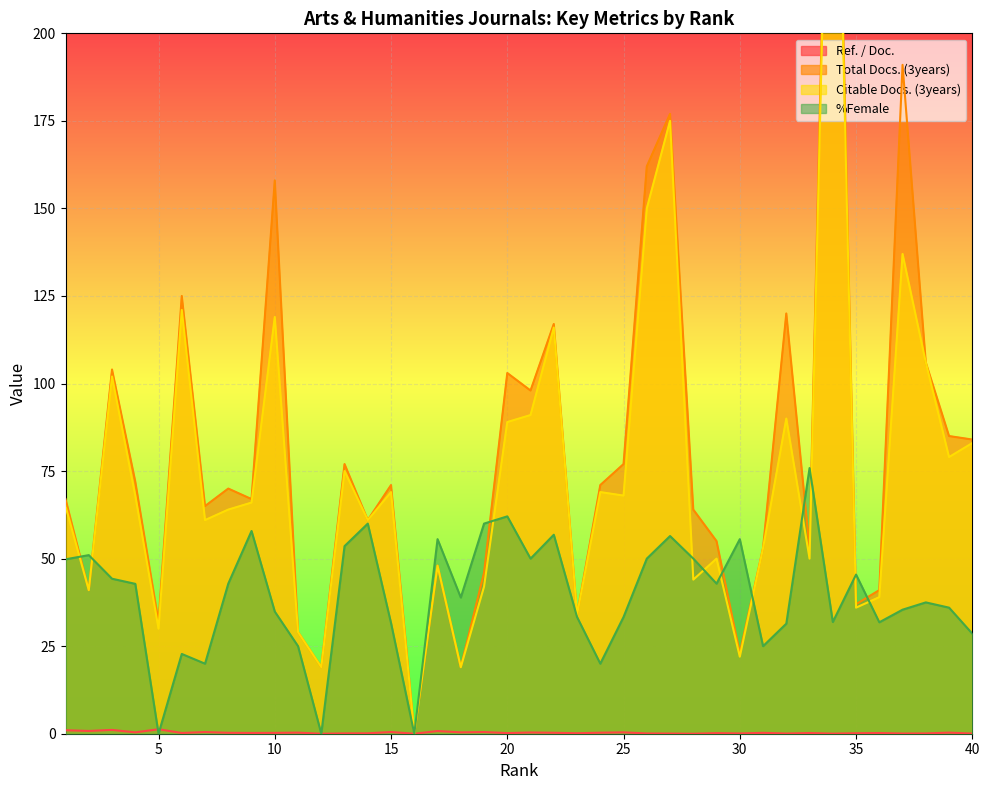

The %Female series shows 0.0 at 5. True or false?

True